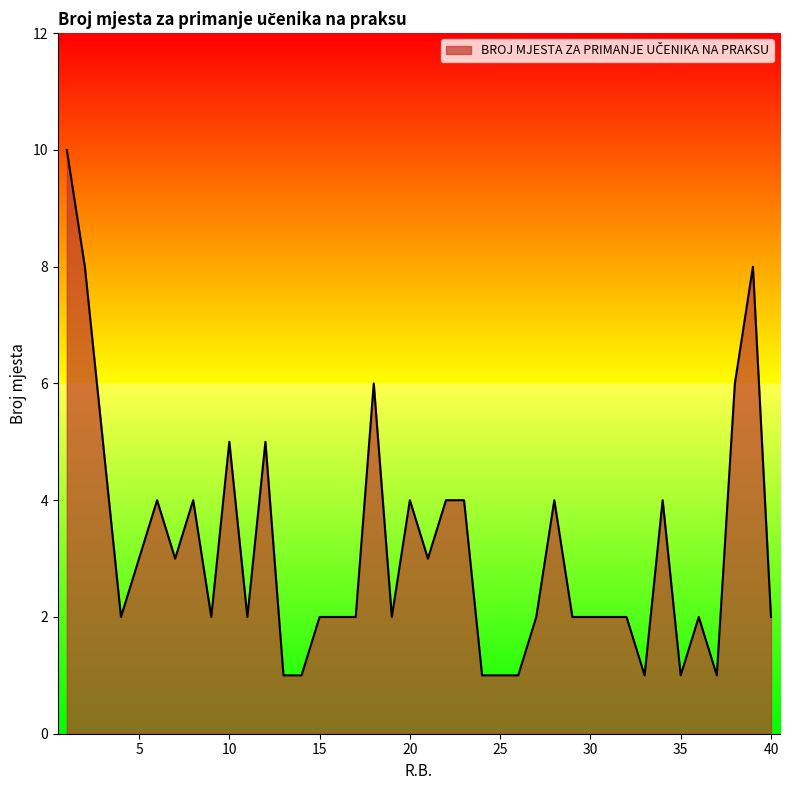

What is the difference between the maximum and minimum values?

9